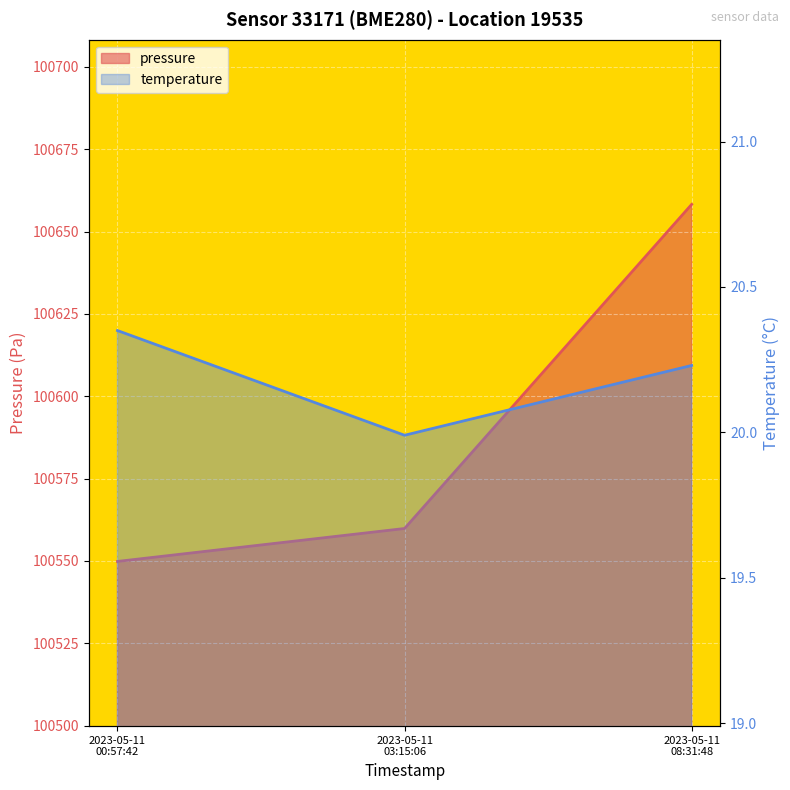

At which category is the sum across all series the highest?

2023-05-11 08:31:48